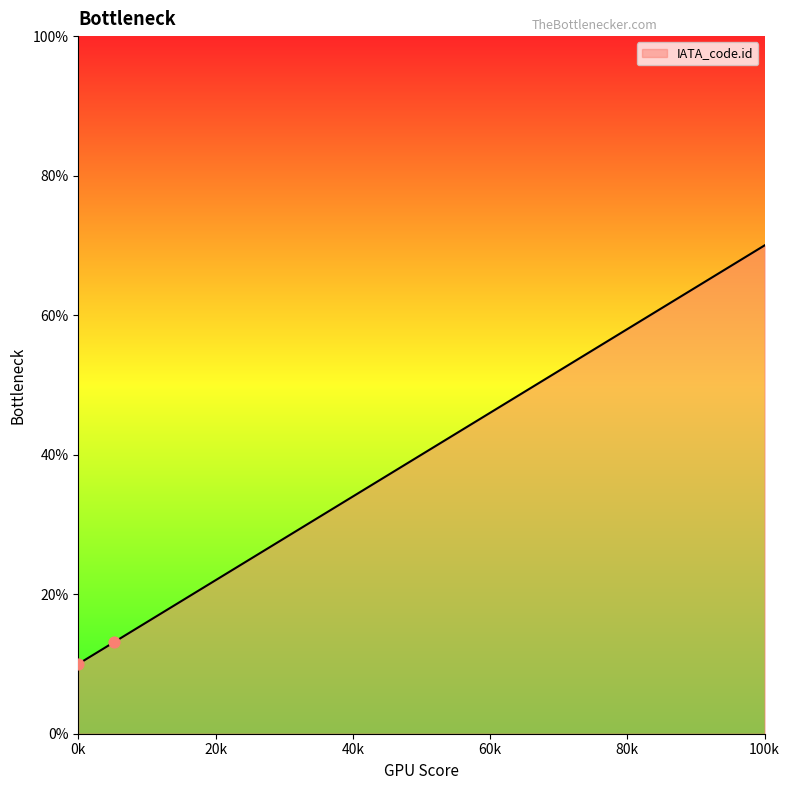

What is the smallest value displayed?

10.0